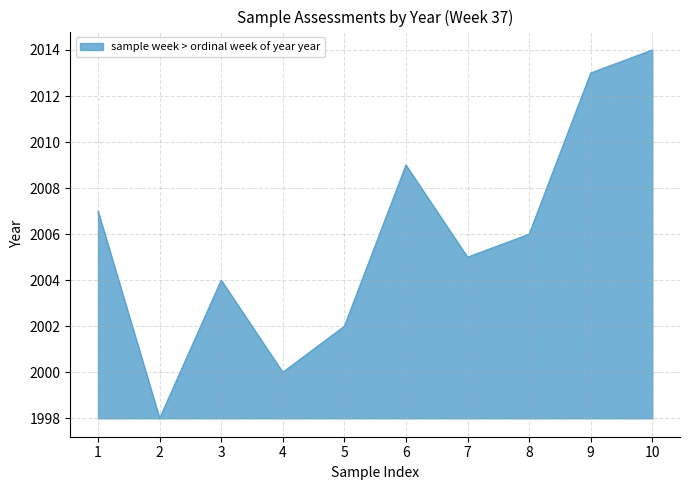

How many lines are shown in the chart?

1